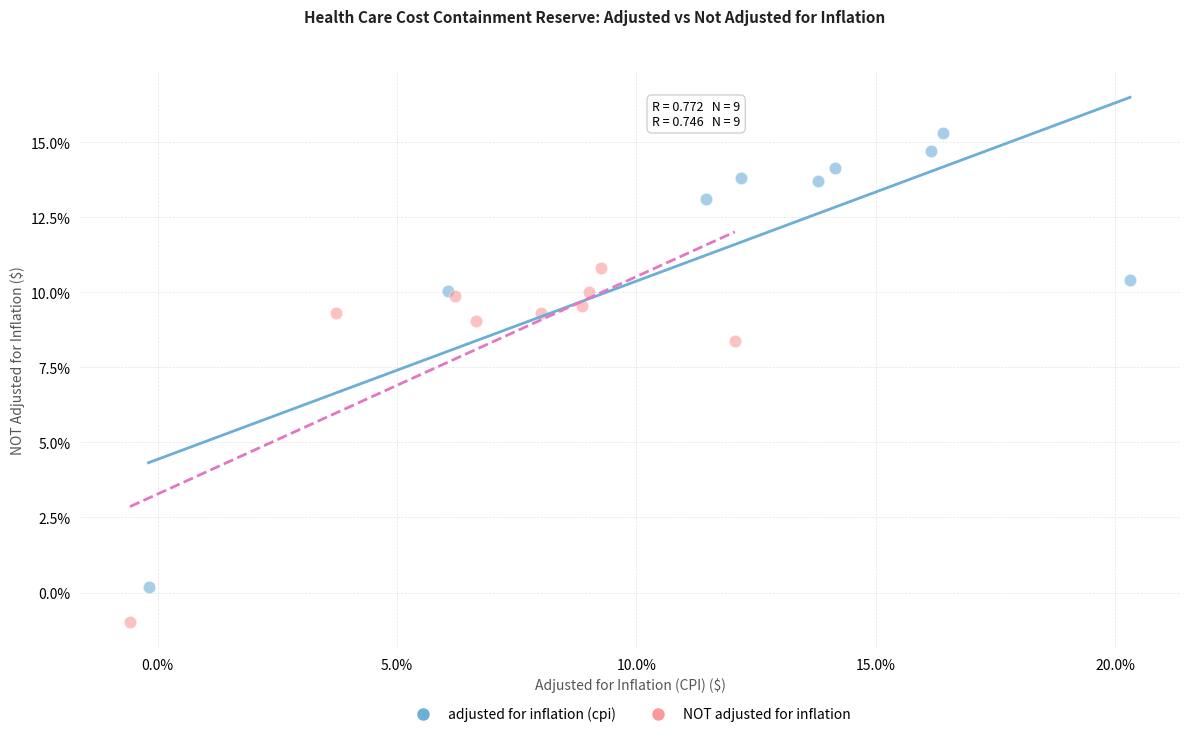

Which series has the widest spread of Y values?

adjusted for inflation (cpi)